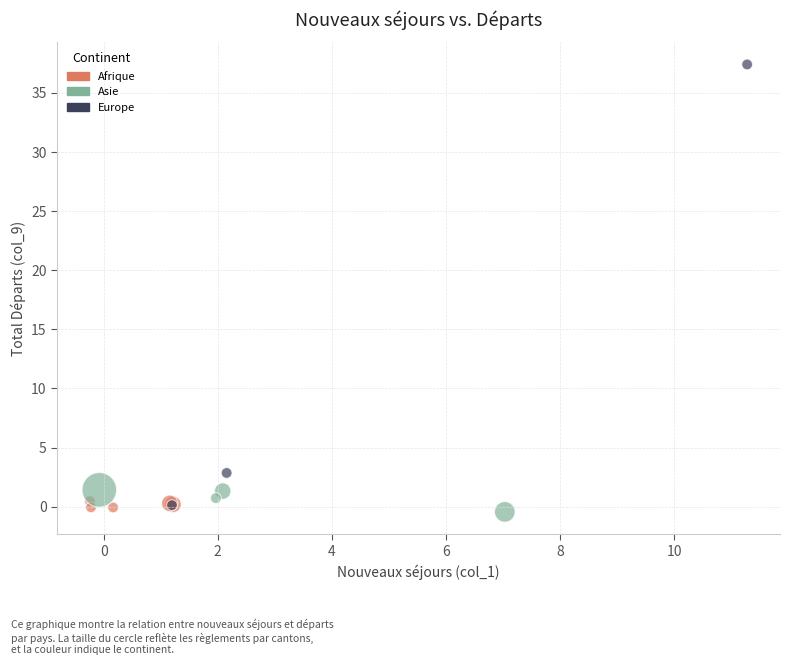

What are all the series names shown in the legend?

Afrique, Asie, Europe